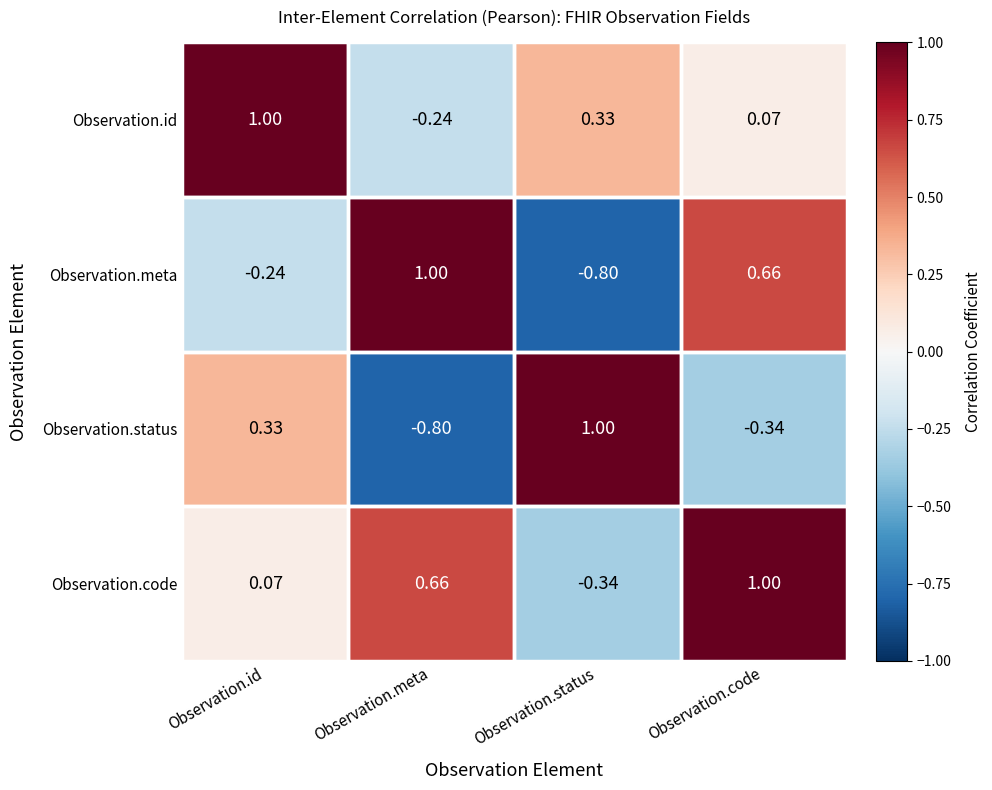

List the series in order of their overall mean, lowest first.

Observation.status, Observation.meta, Observation.id, Observation.code